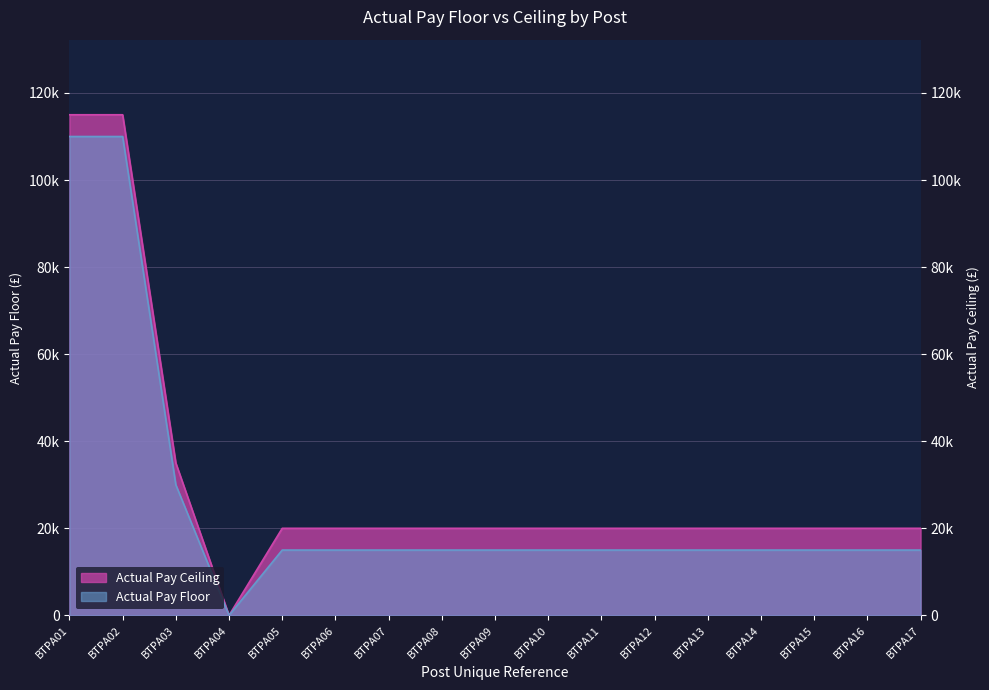

Rank the categories by Actual Pay Ceiling value from lowest to highest.

BTPA04, BTPA05, BTPA06, BTPA07, BTPA08, BTPA09, BTPA10, BTPA11, BTPA12, BTPA13, BTPA14, BTPA15, BTPA16, BTPA17, BTPA03, BTPA01, BTPA02